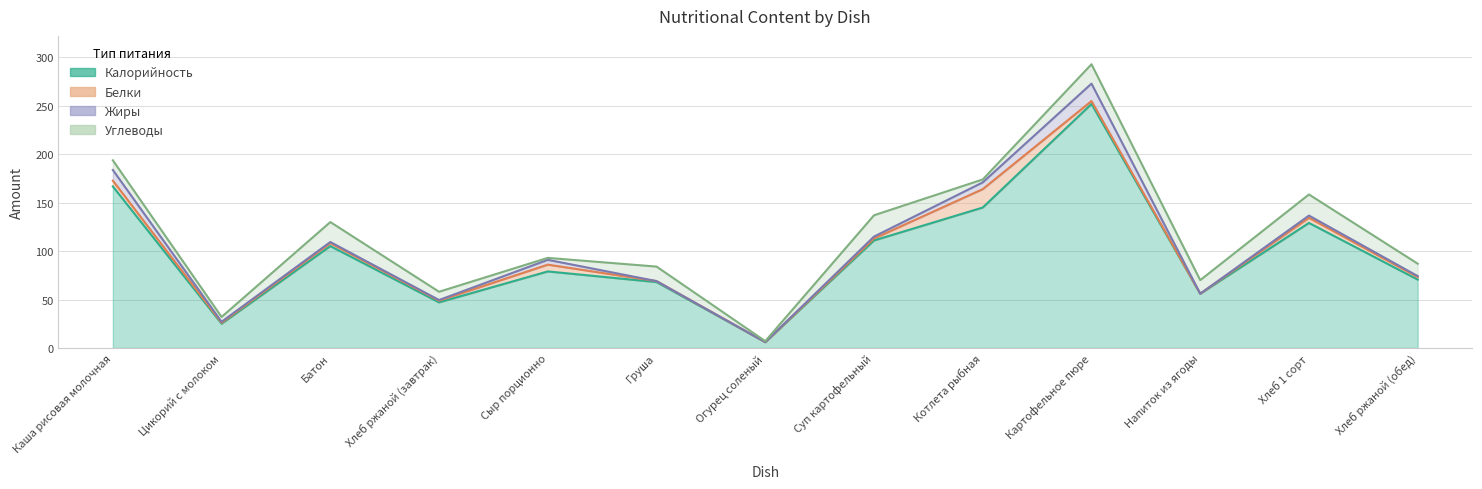

Reading left to right, extract all data points from this chart.

Калорийность: 166.8	25.0	105.2	47.1	79.0	68.0	6.0	111.0	145.0	252.0	56.0	129.1	70.6
Белки: 6.0	1.0	3.0	1.7	7.0	1.0	0.0	2.0	19.0	3.0	0.0	5.3	2.6
Жиры: 11.0	1.0	1.2	0.7	5.0	0.0	0.0	2.0	7.0	18.0	0.0	2.3	1.0
Углеводы: 10.0	5.0	20.6	8.5	2.0	15.0	1.0	22.0	3.0	20.0	14.0	21.8	12.8